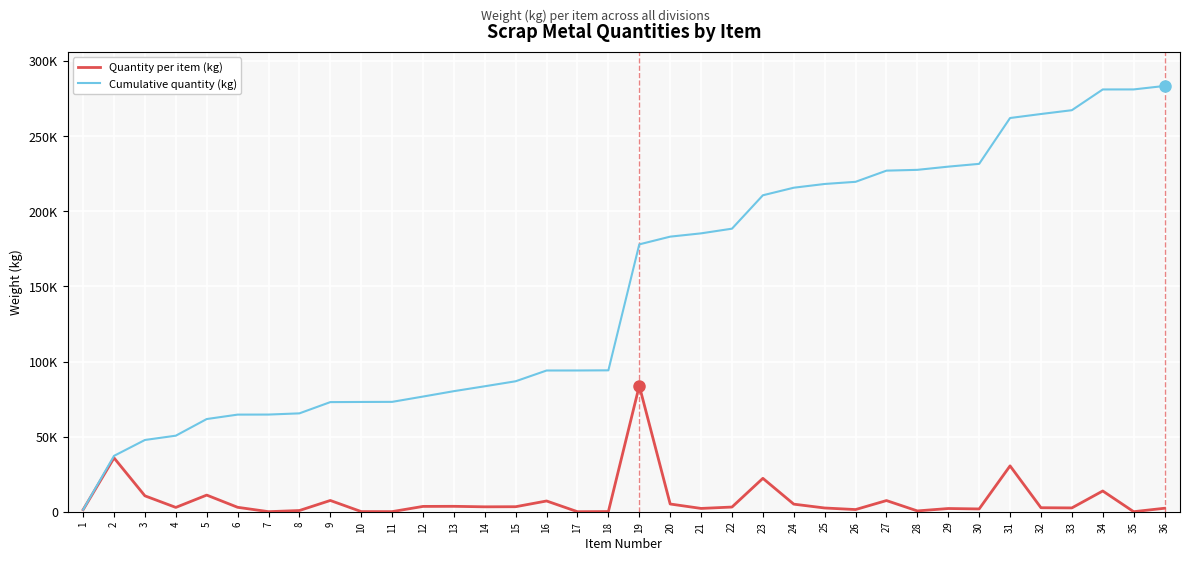

Does the chart have visible grid lines?

Yes